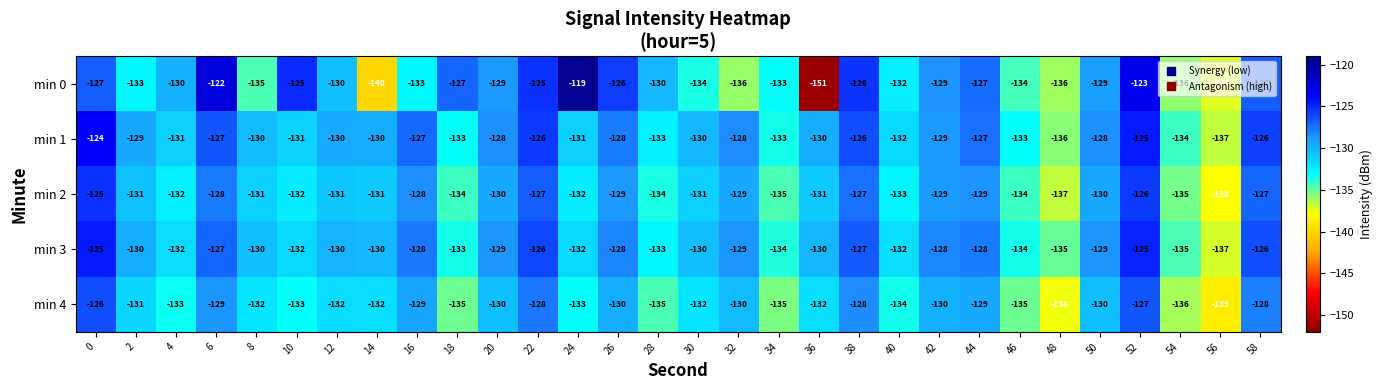

What is the minimum value for min 1?

-137